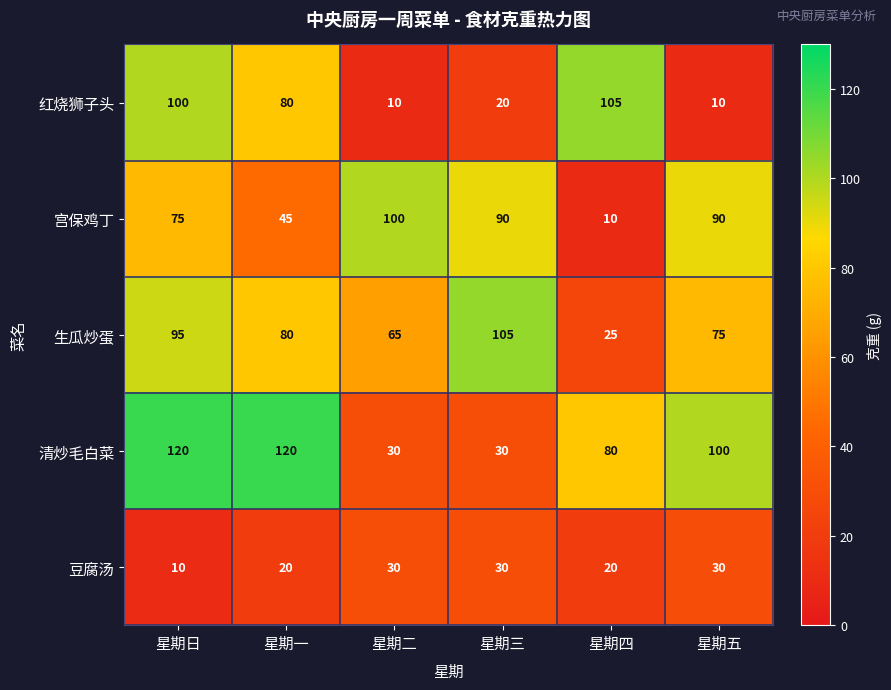

True or false: 清炒毛白菜 has a value of 68 at 星期五.

False